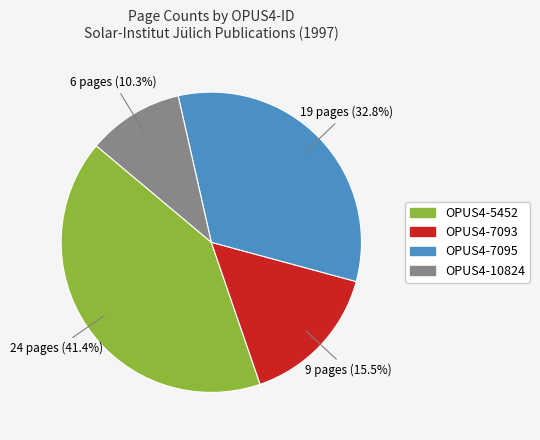

Is it true that OPUS4-7095 is 39% of the pie?

False